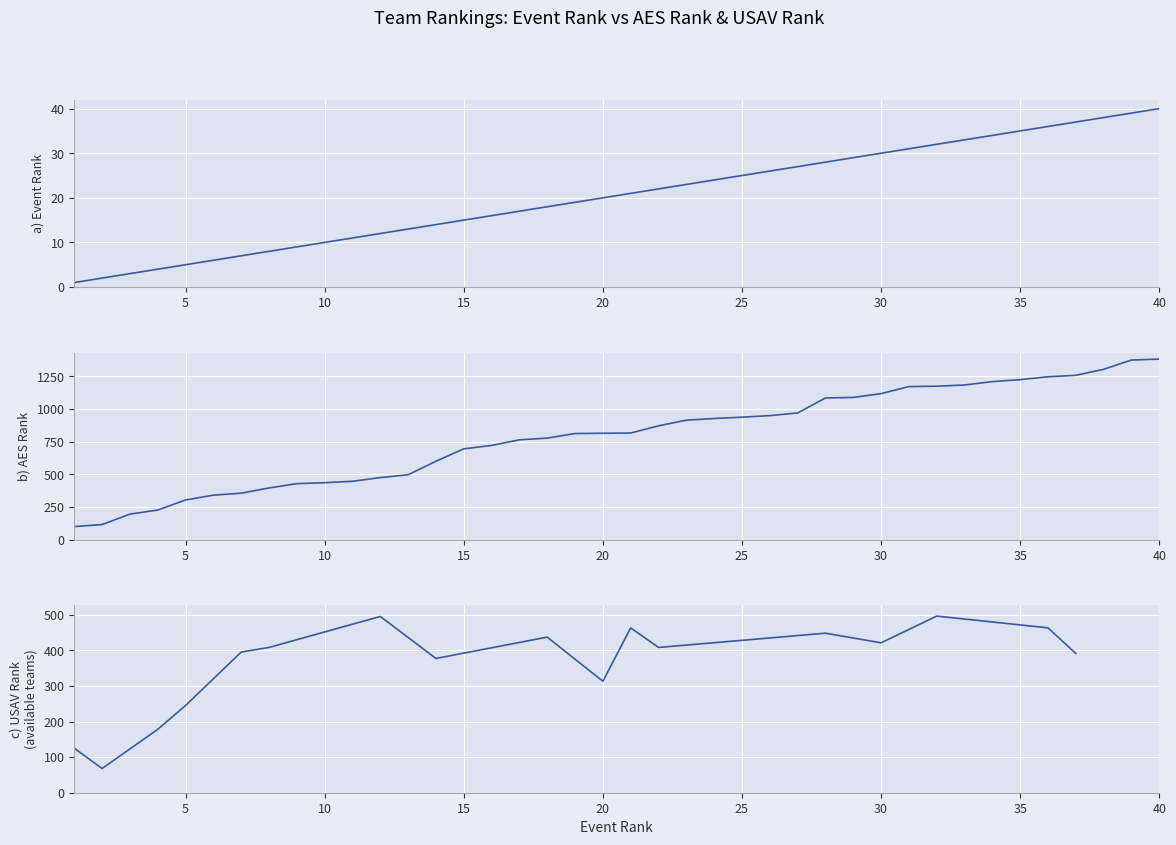

How many distinct data groups are displayed?

2